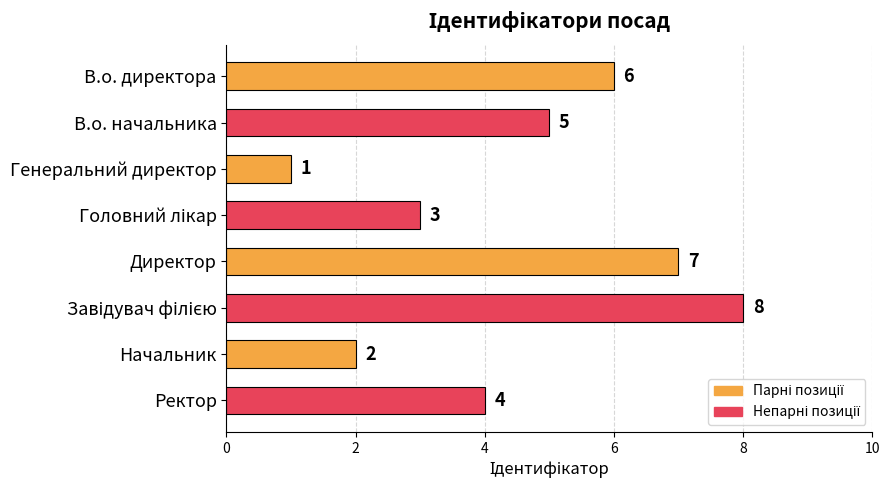

What is the label of the 2nd bar from the bottom?

Начальник